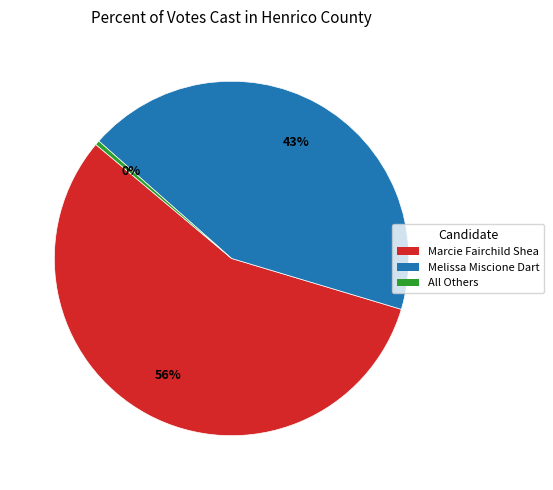

What is the smallest slice in the pie chart?

All Others